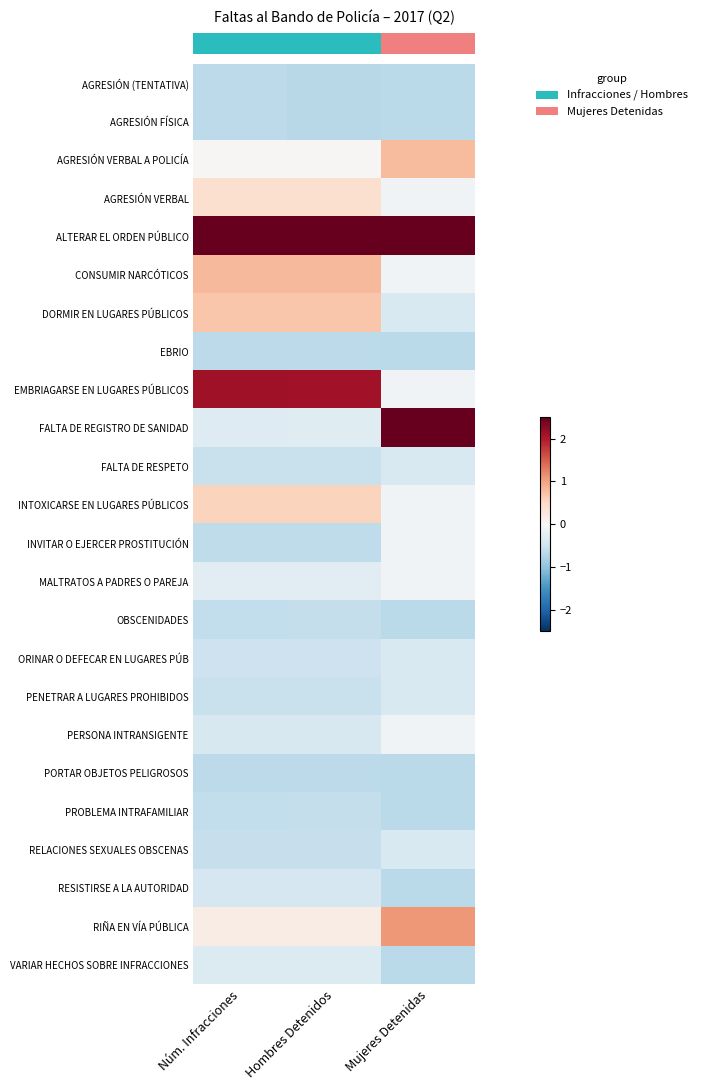

What is the smallest value displayed?

-0.7